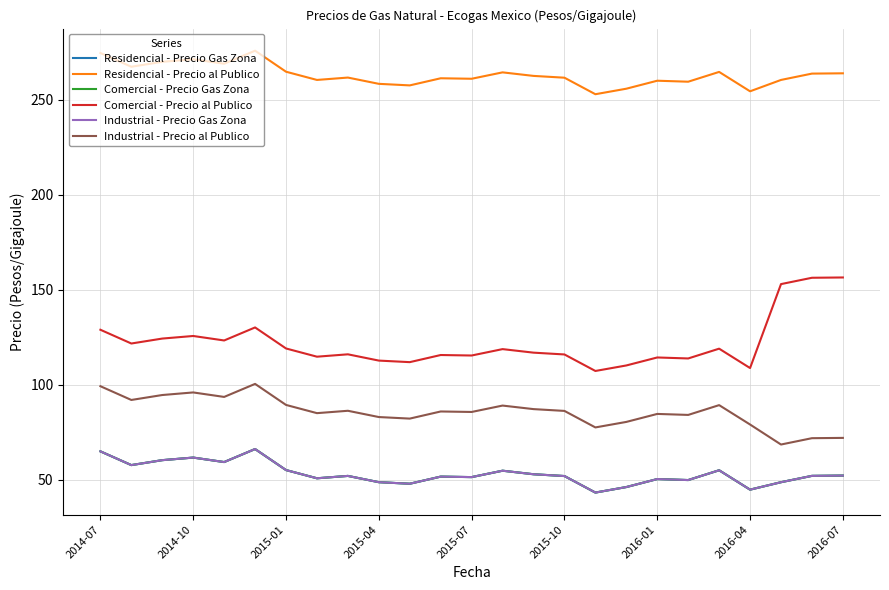

True or false: Industrial - Precio Gas Zona and Comercial - Precio Gas Zona intersect in this chart.

False